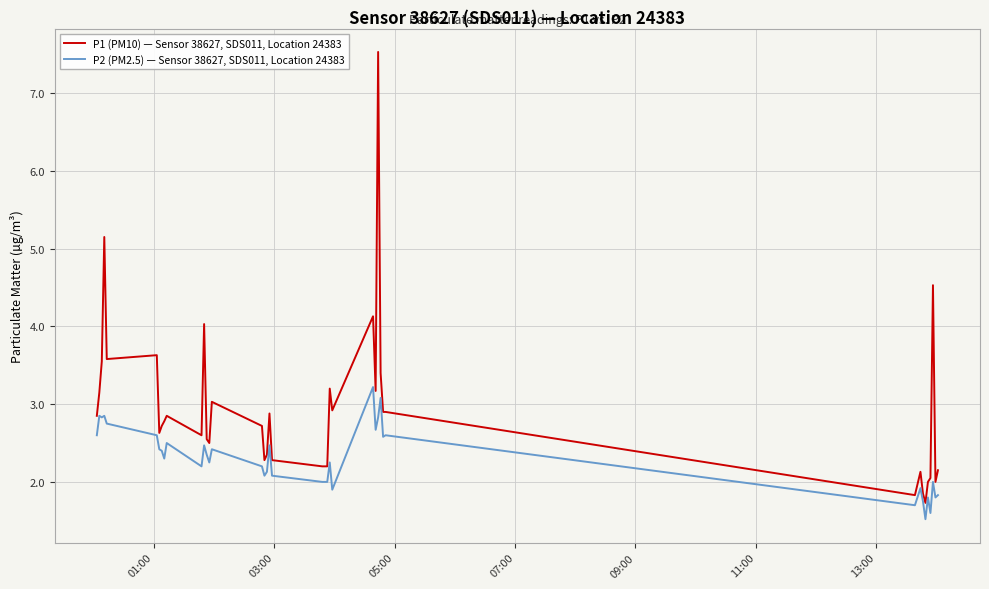

Which series has the widest spread of values?

P1 (PM10) — Sensor 38627, SDS011, Location 24383